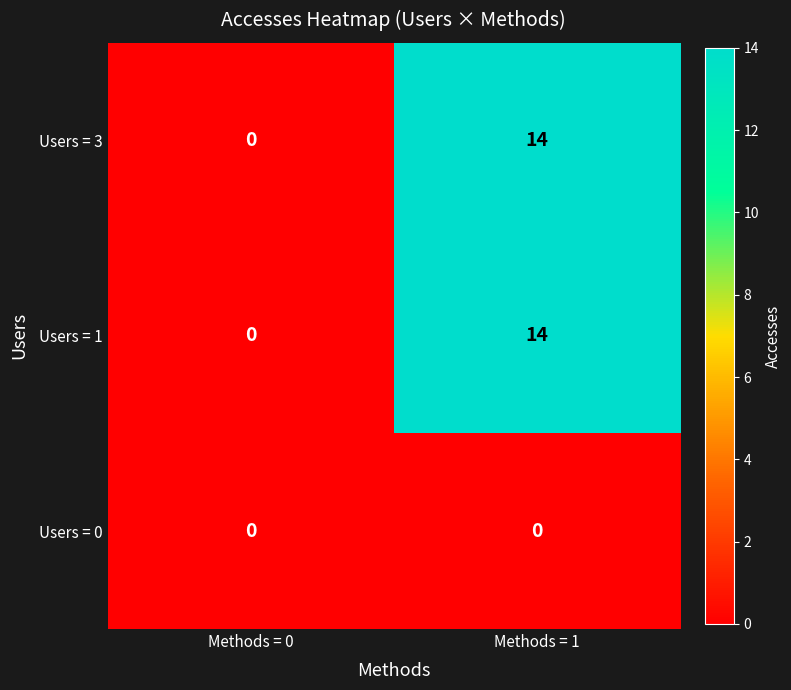

What is the average value of the Users = 1 series?

7